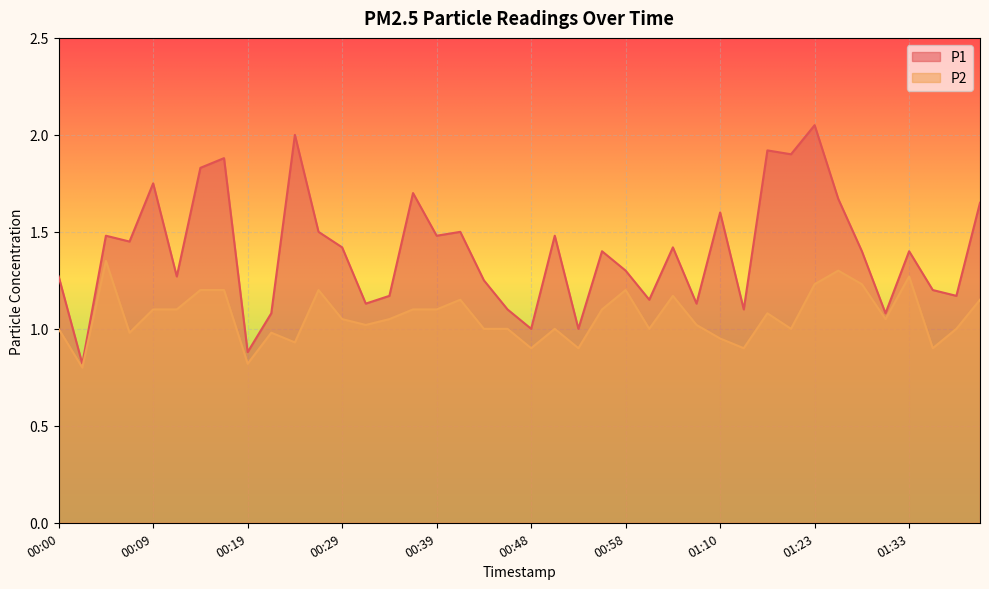

How many interior local valleys does the P1 series have?

14